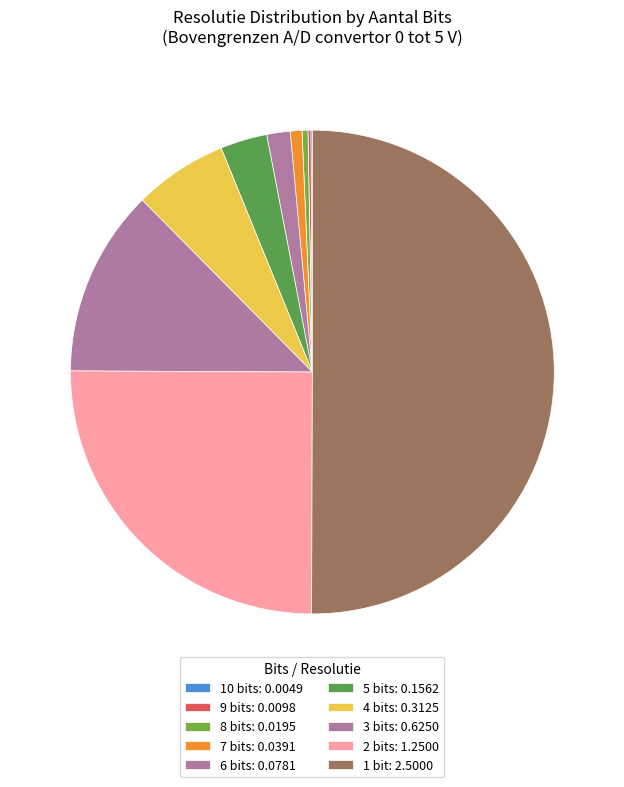

Which category has the biggest portion of the pie?

1 bit